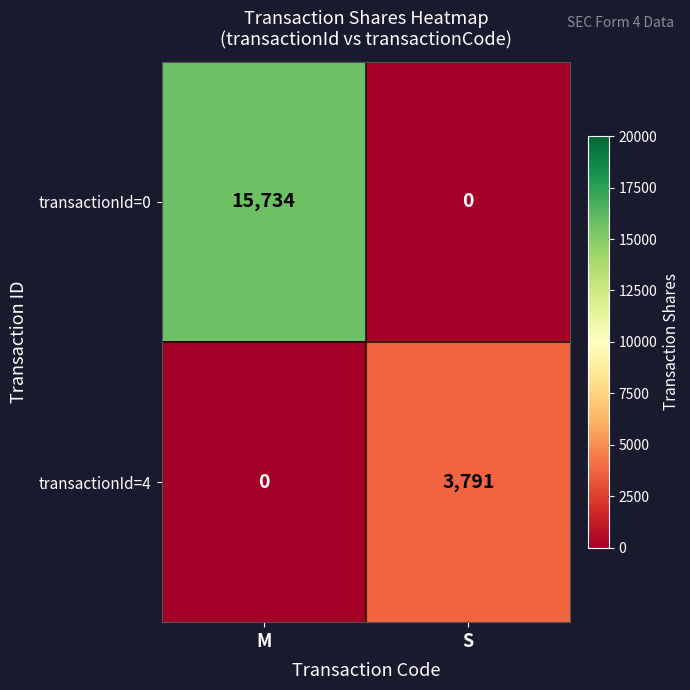

What is the difference between the maximum and minimum values in the transactionId=4 series?

3791